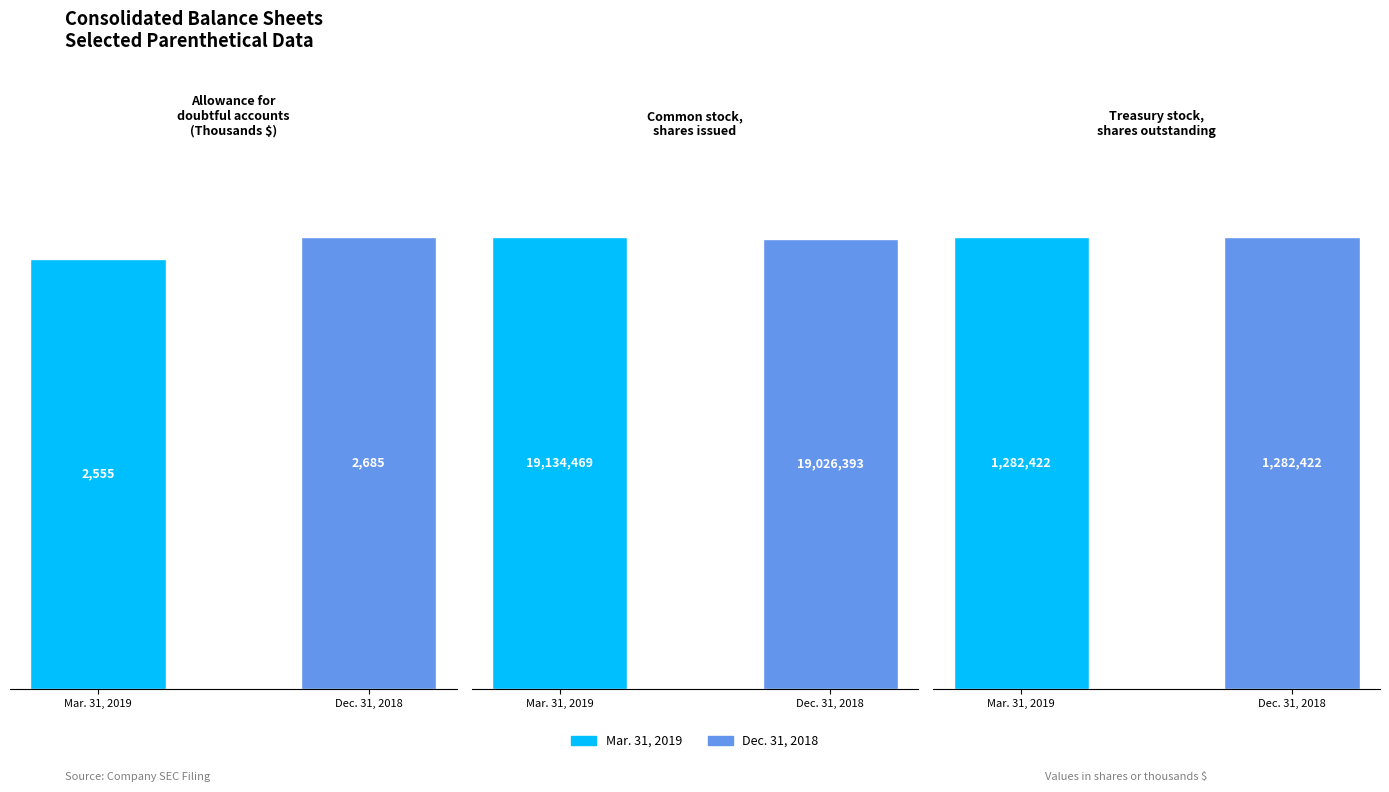

How many data points in Dec. 31, 2018 are less than 1282422?

1